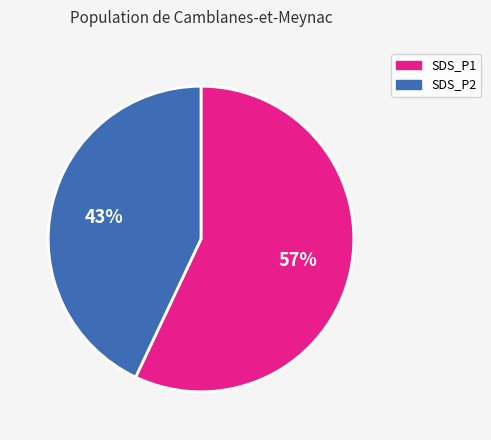

Is the sum of SDS_P1 and SDS_P2 greater than half?

Yes